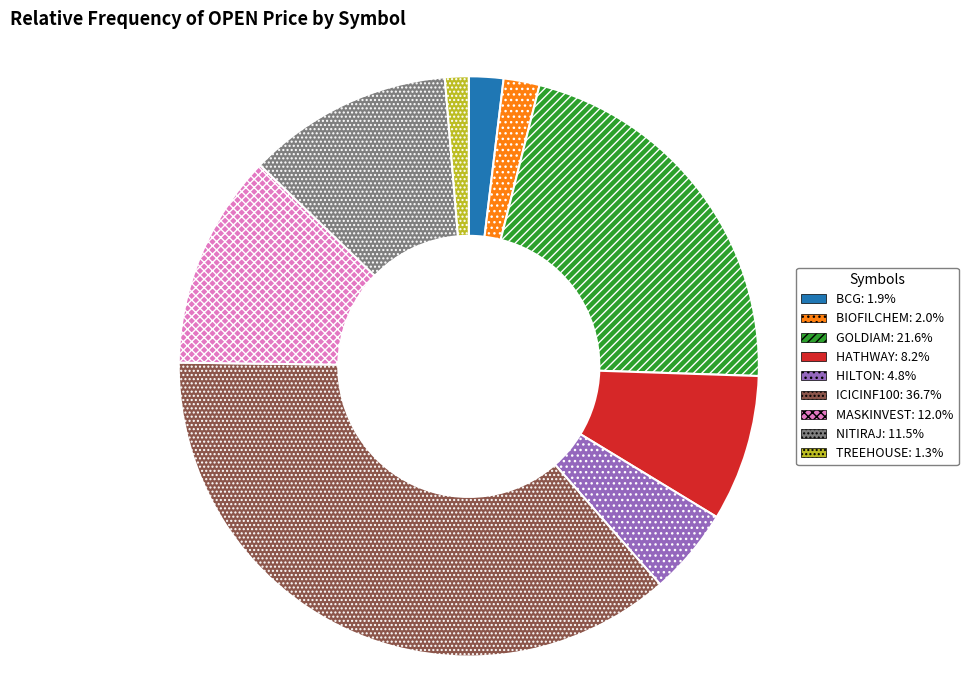

How many slices are in this pie chart?

9